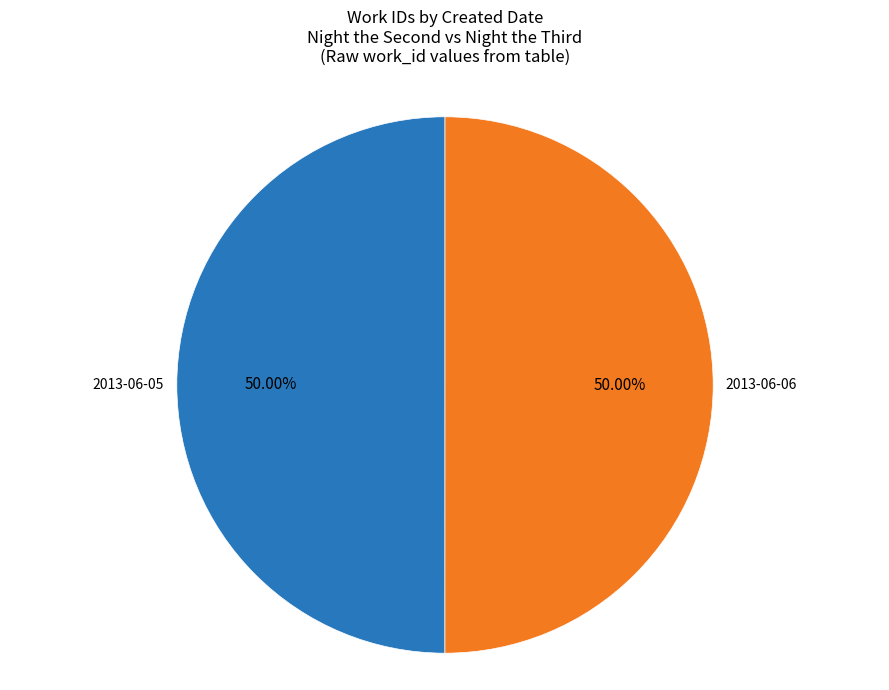

How many segments does this pie chart have?

2